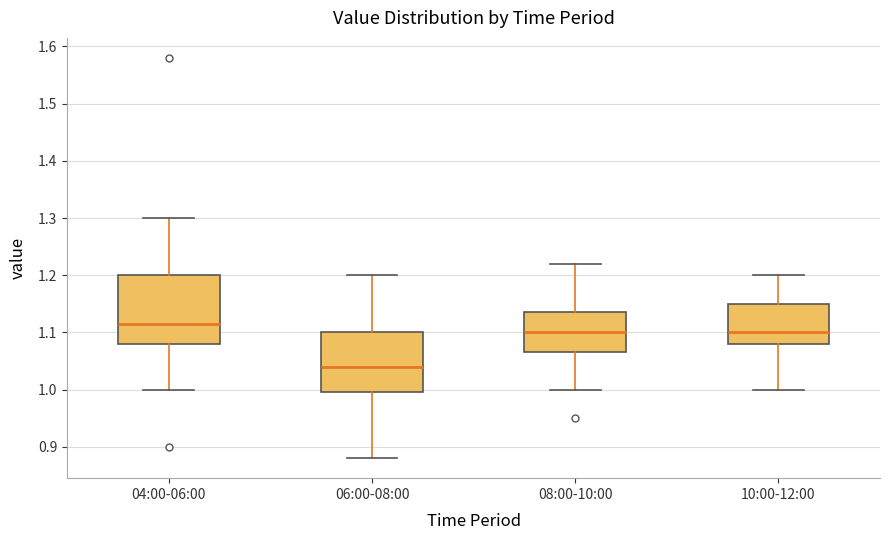

Which box has the highest median line?

04:00-06:00